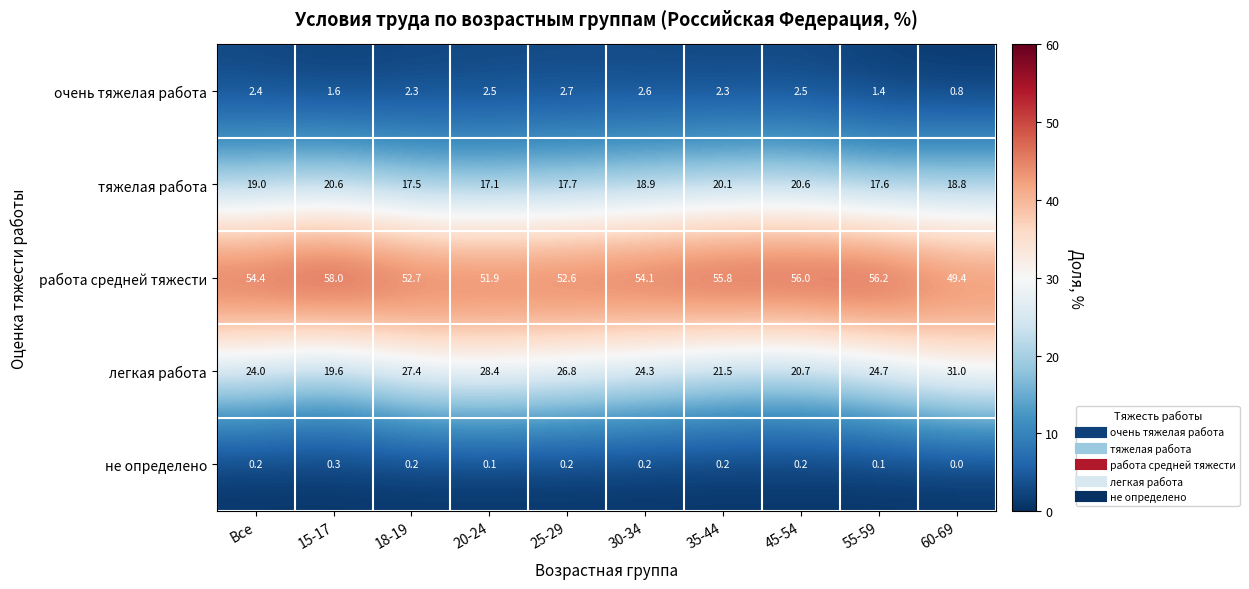

Is it true that легкая работа equals 16.2 at Все?

False